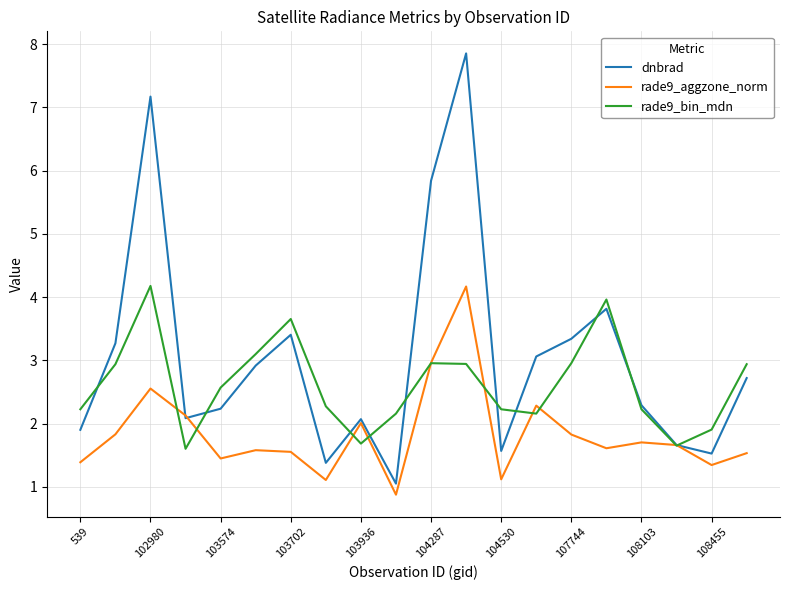

Which series has the widest spread of values?

dnbrad